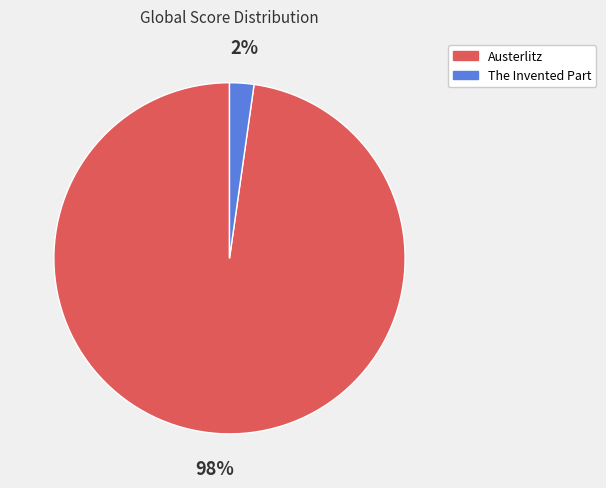

Is Austerlitz the majority of the pie?

Yes